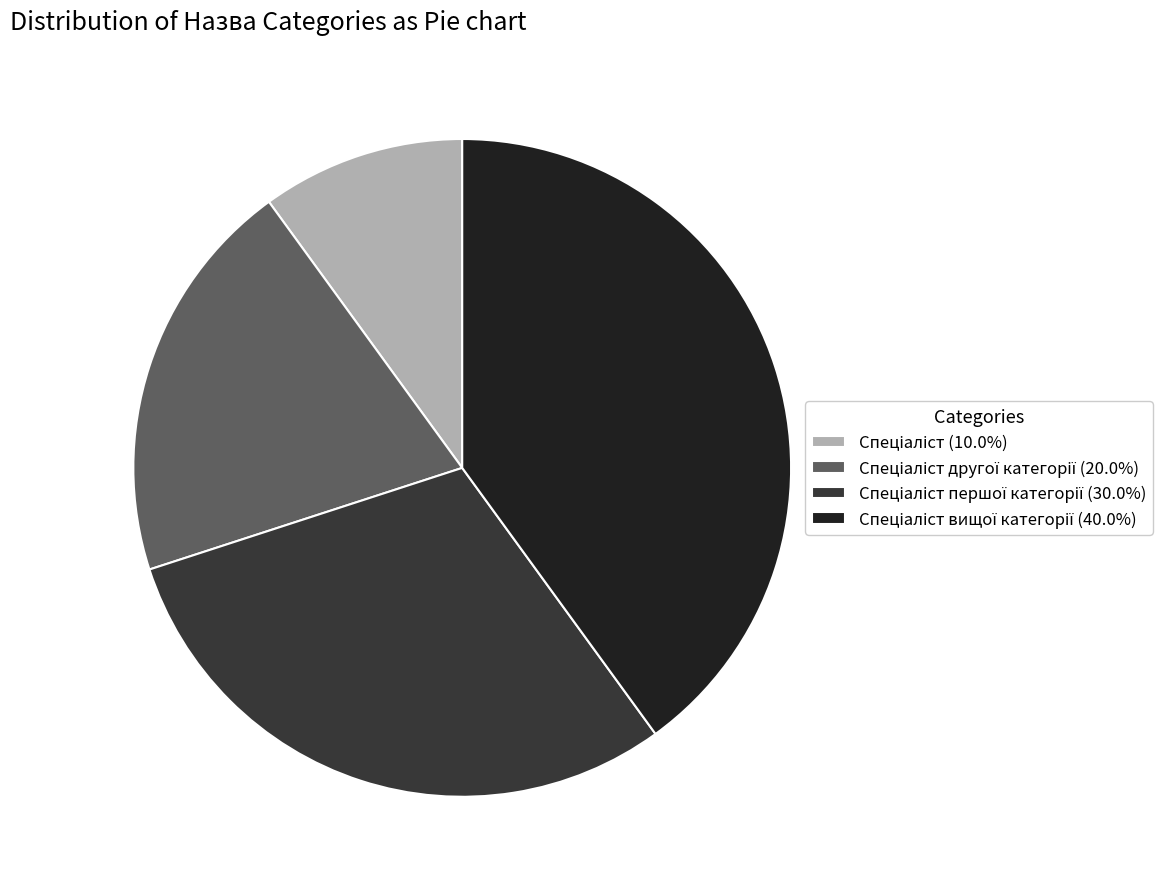

Is there any slice that represents more than half of the pie?

No